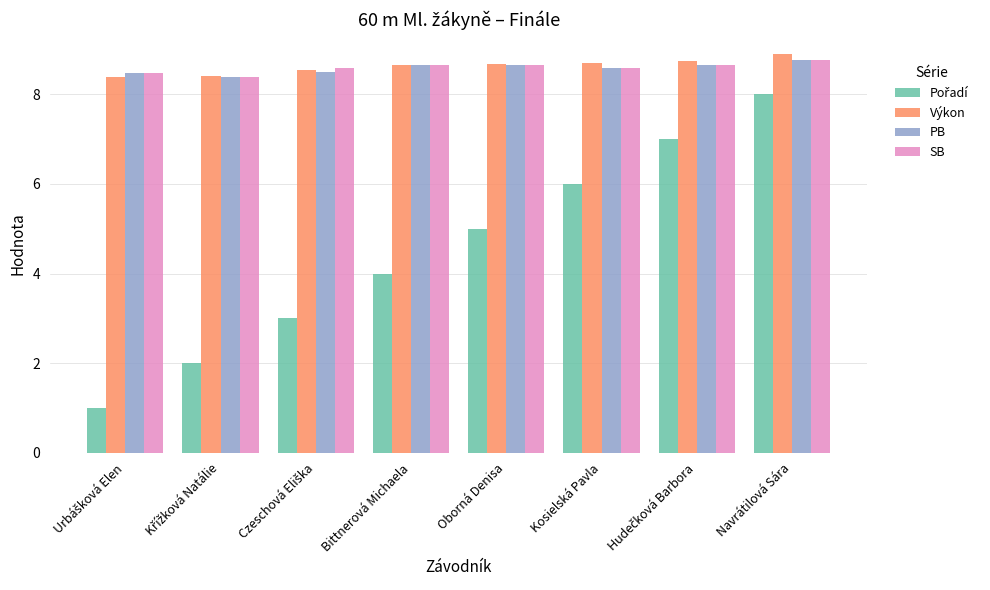

The SB series shows 12.0 at Oborná Denisa. True or false?

False